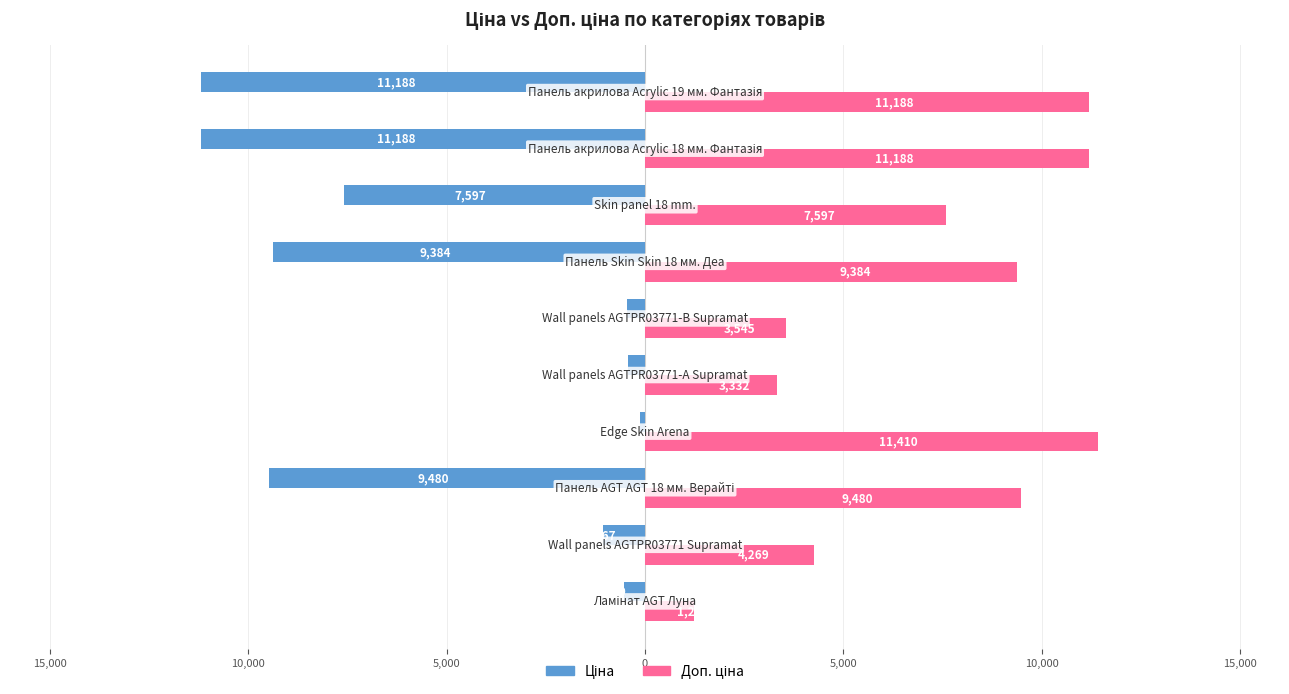

Which series has the largest total across all categories?

Доп. ціна